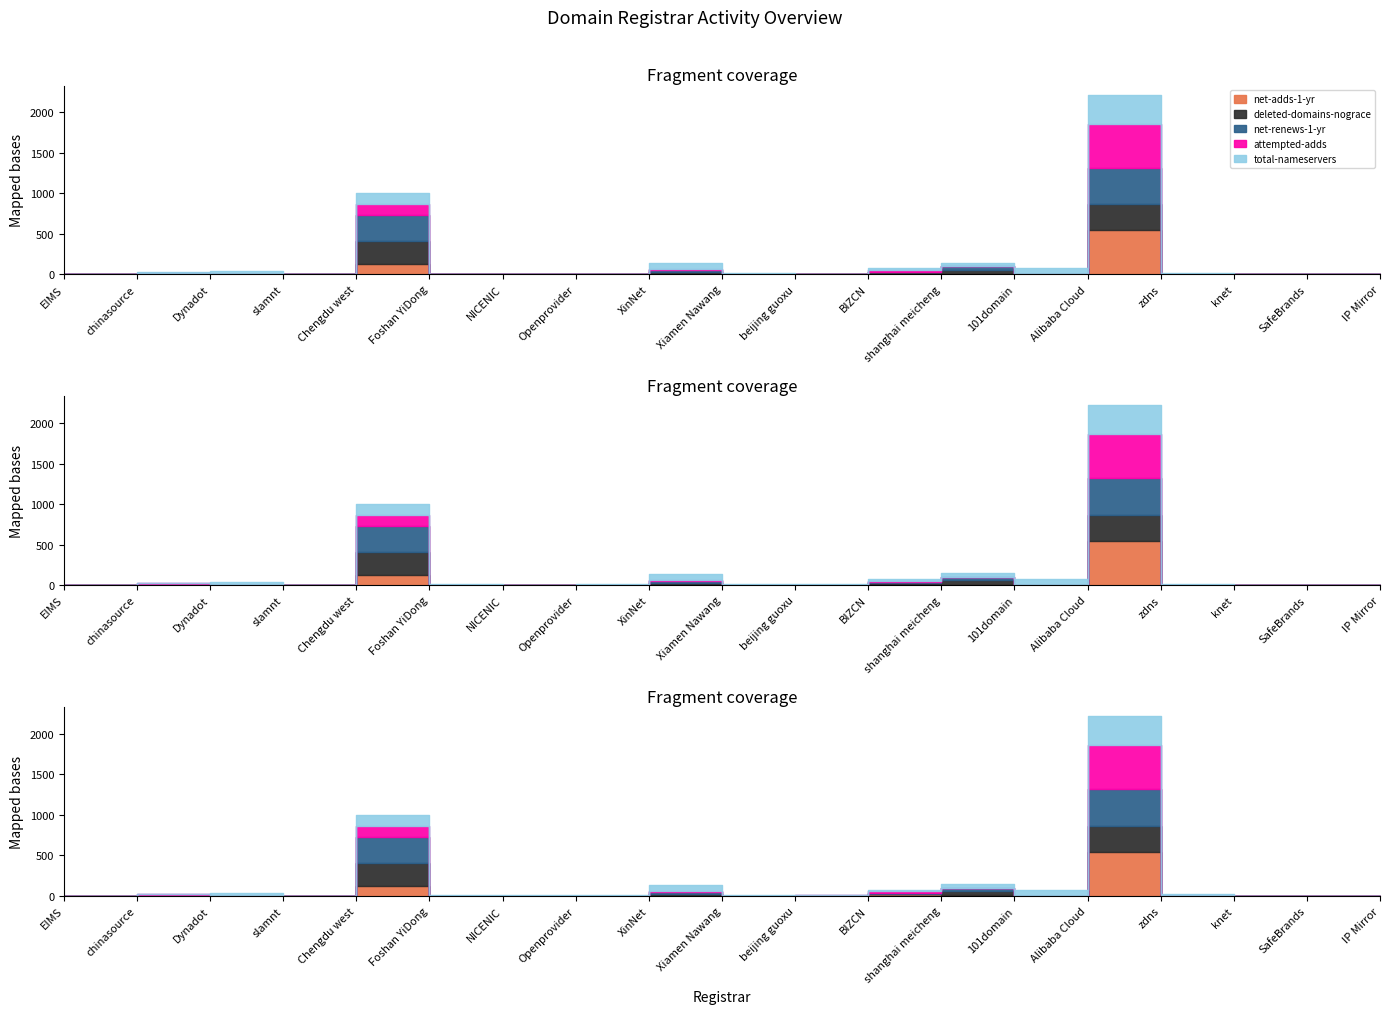

Rank the series at slamnt from lowest to highest value.

net-adds-1-yr, deleted-domains-nograce, net-renews-1-yr, attempted-adds, total-nameservers